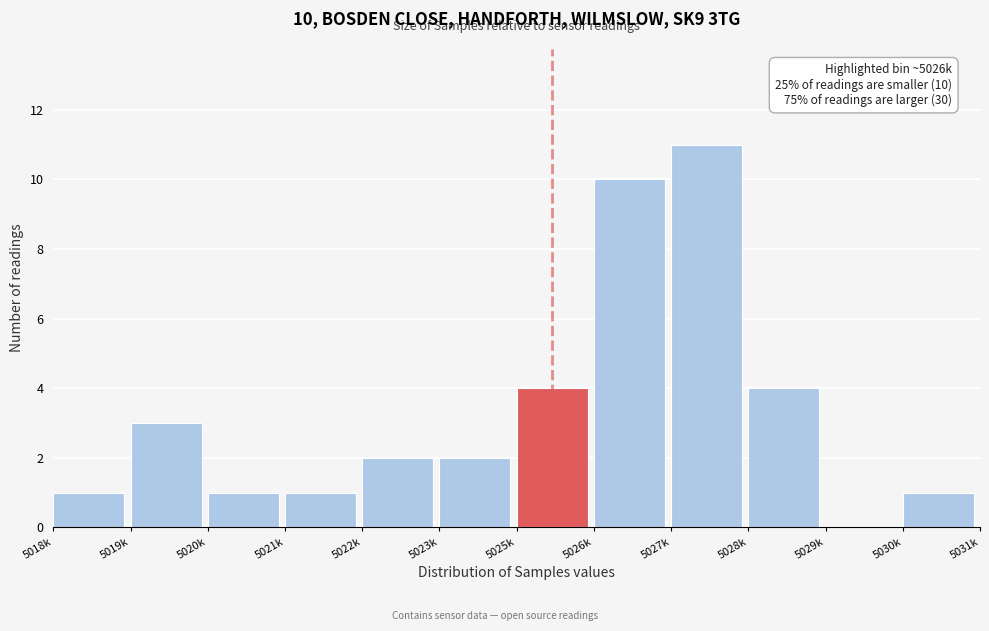

Reading left to right, transcribe all the data shown in this chart.

5018k=1	5019k=3	5020k=1	5021k=1	5022k=2	5023k=2	5025k=4	5026k=10	5027k=11	5028k=4	5029k=0	5030k=1